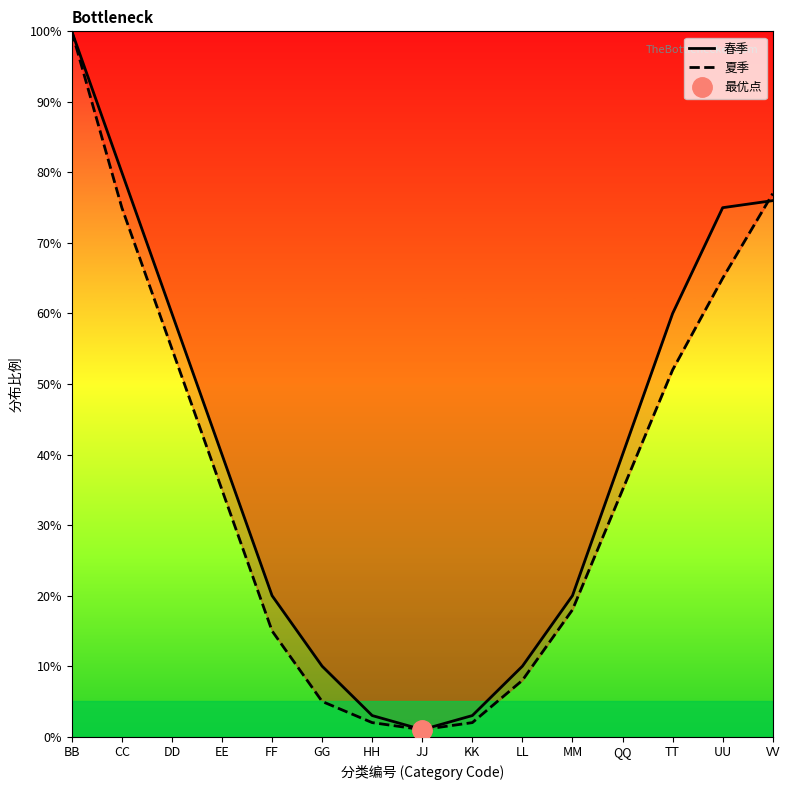

What is the greatest value displayed?

100